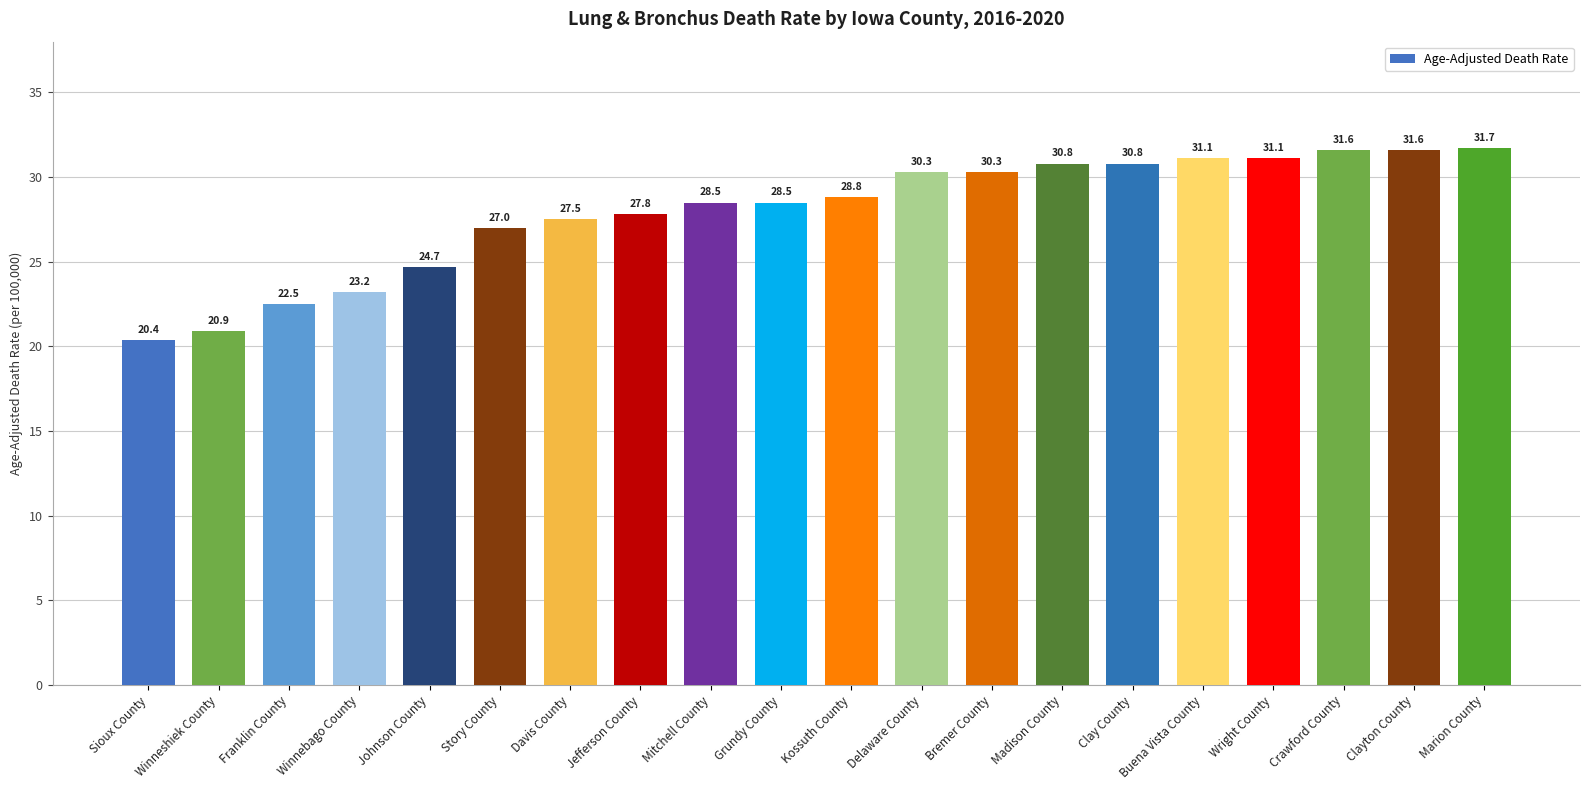

What is the greatest value displayed?

31.7